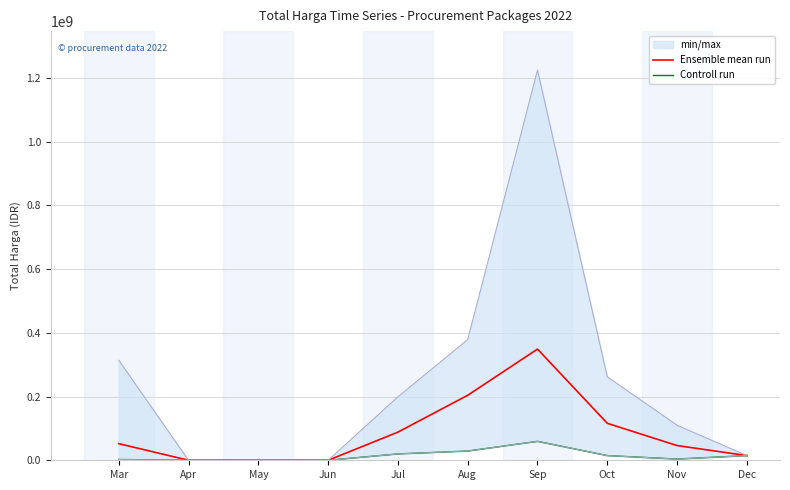

How many data points in Controll run are above 14750000?

3